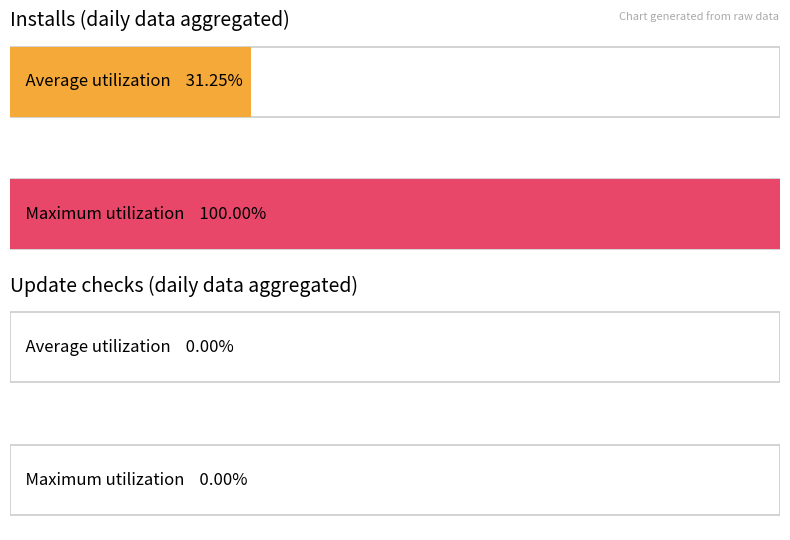

The value of Installs at 2020-08-11 is -1. True or false?

False